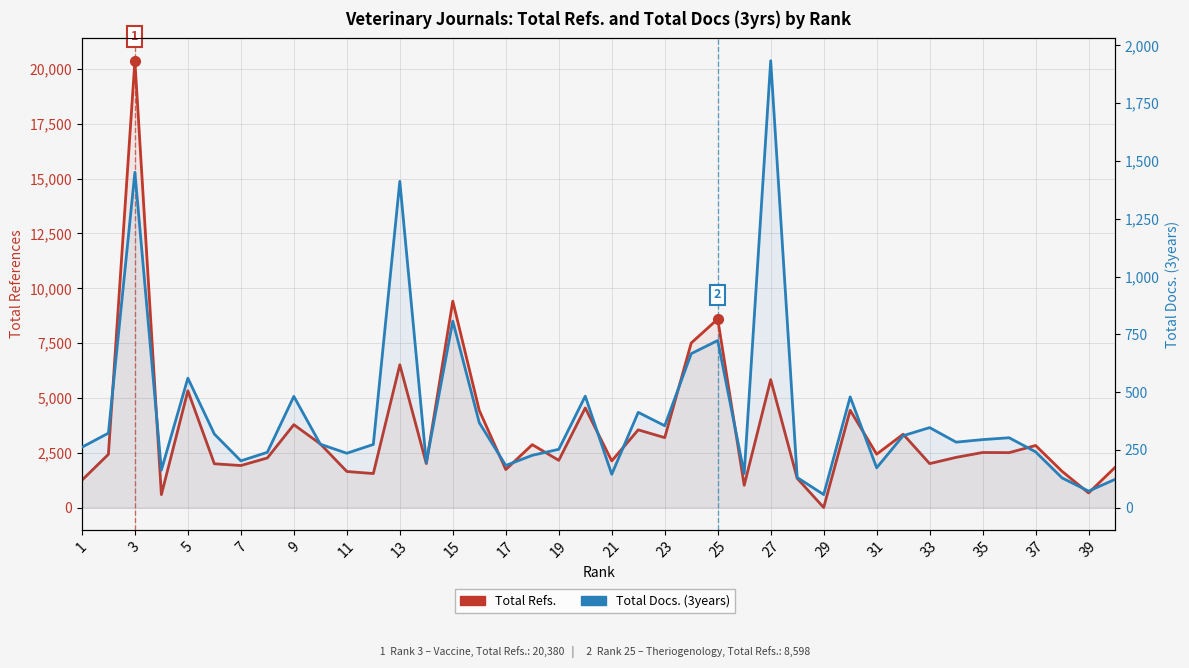

Reading left to right, list all the values displayed in this chart.

Total Refs.: 1245	2426	20380	588	5324	1996	1915	2261	3780	2901	1644	1549	6512	2005	9415	4427	1732	2868	2153	4544	2127	3544	3187	7504	8598	1014	5833	1331	0	4435	2434	3344	2003	2288	2510	2503	2829	1649	664	1834
Total Docs. (3years): 261	322	1451	162	560	318	202	239	481	274	235	273	1412	195	807	367	182	226	252	482	144	412	354	666	723	147	1934	130	56	479	172	311	346	283	294	302	241	128	71	122